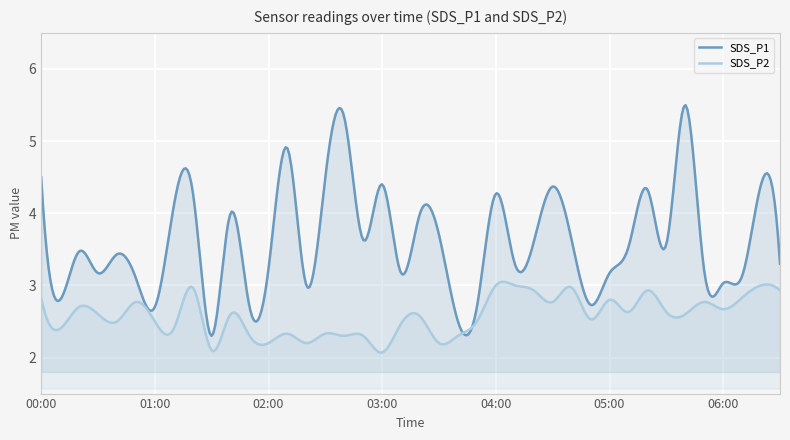

Rank the series by their average value, from highest to lowest.

SDS_P1, SDS_P2